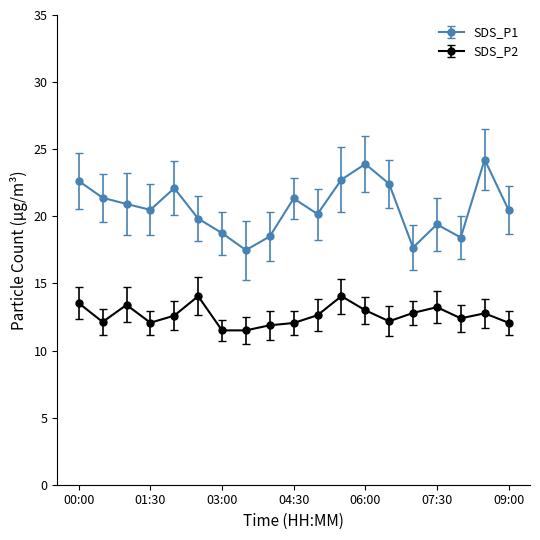

How many lines are shown in the chart?

2